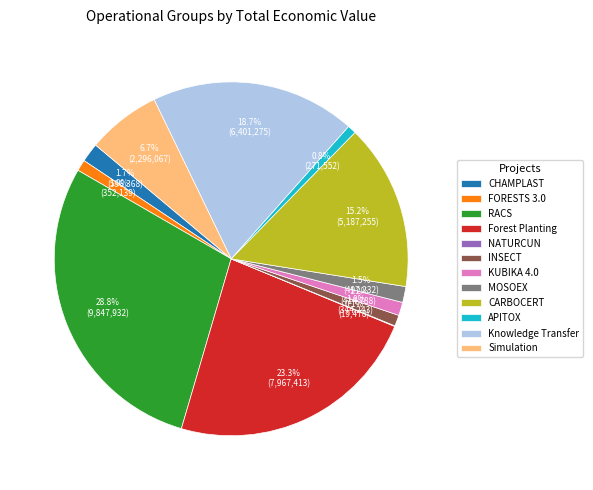

What is the largest slice in the pie chart?

RACS